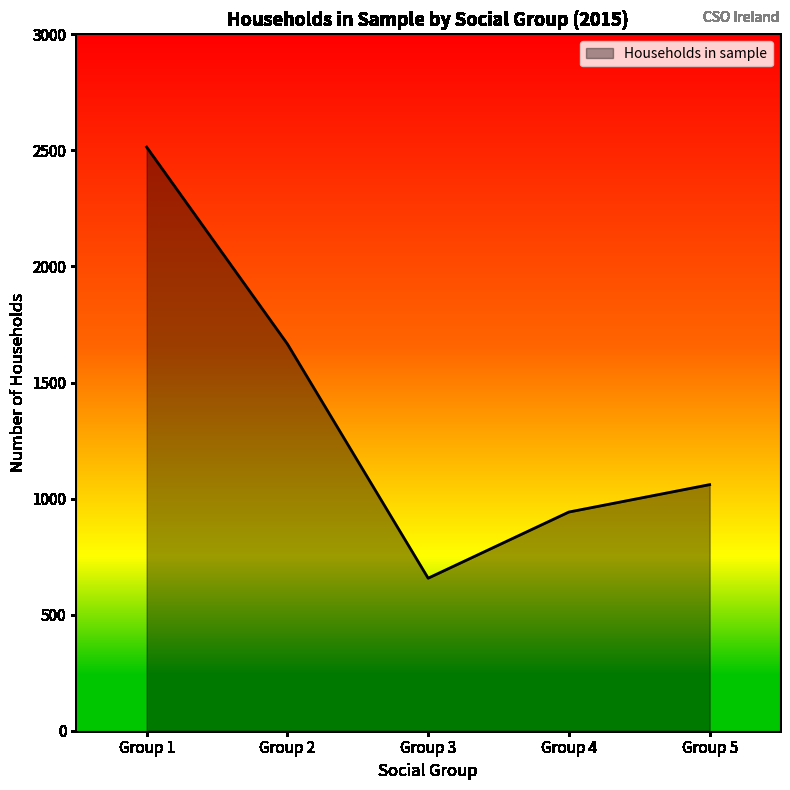

True or false: the data has more than 1 interior local peaks.

False